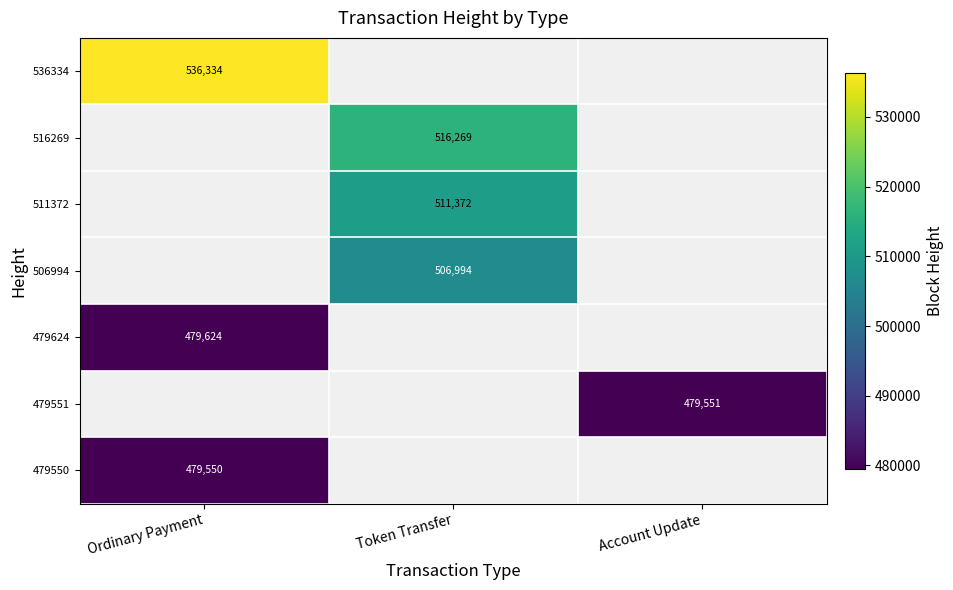

True or false: 506994 has a value of 506994 at Token Transfer.

True